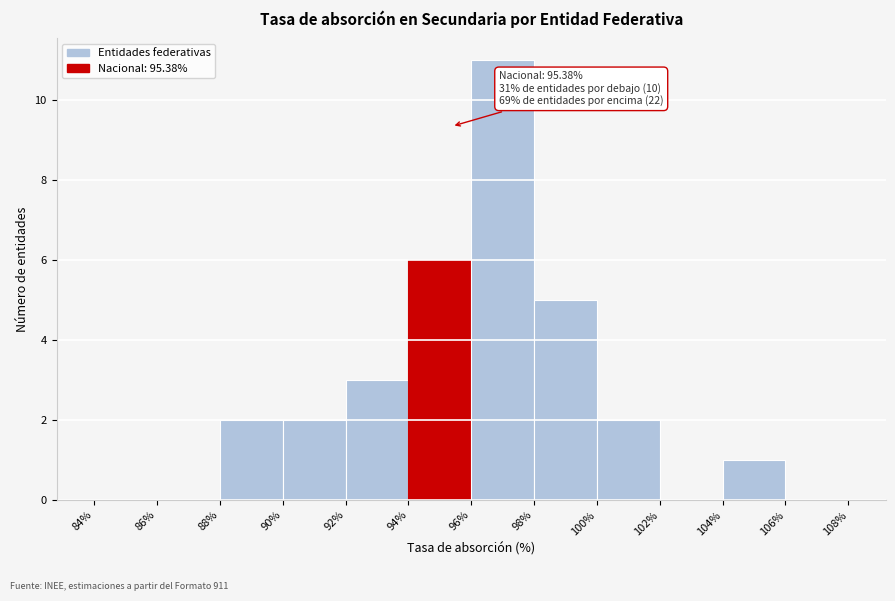

Which range on the x-axis has the tallest bar?

96% to 98%